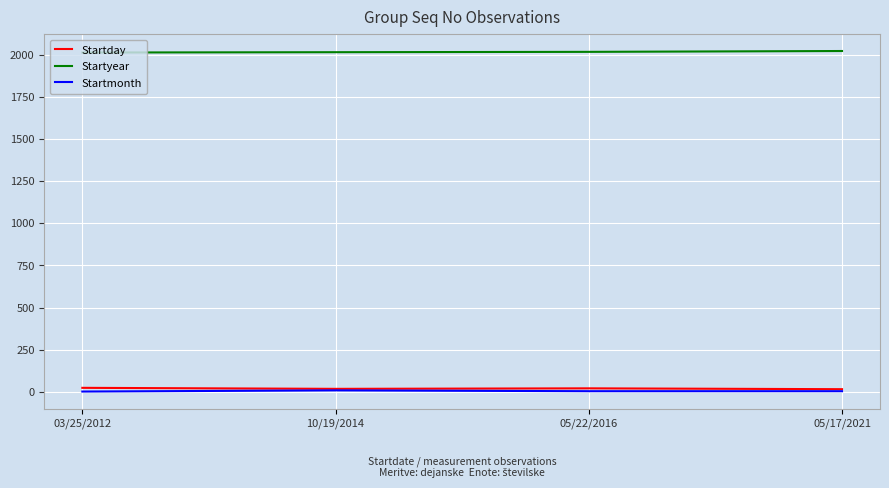

Is it true that Startyear equals 2012 at 03/25/2012?

True